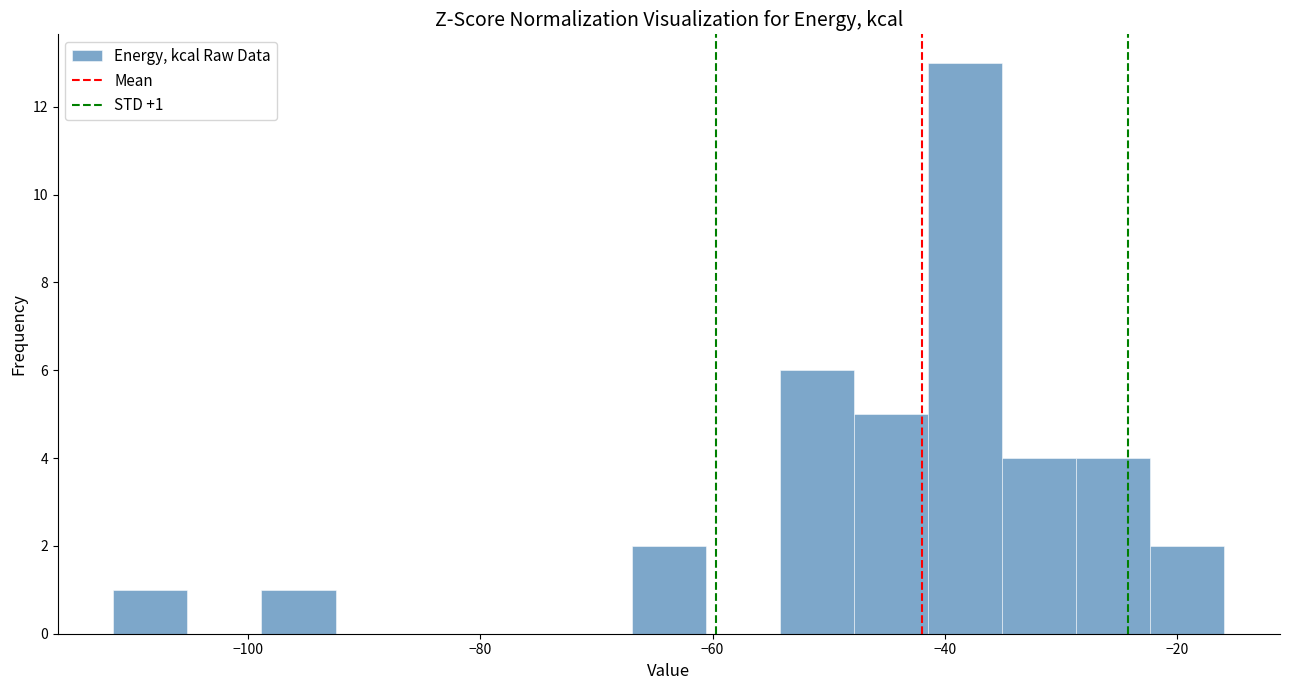

Around what value on the x-axis is the tallest bar? Give the approximate position of its centre, as read against the axis.

-38